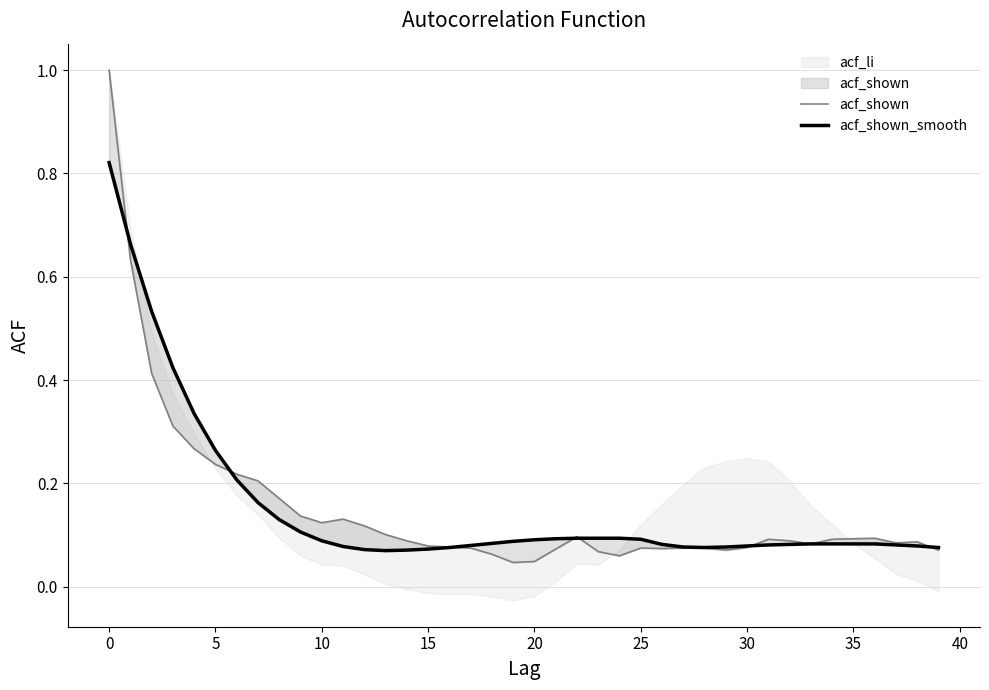

What is the label of the 5th point from the right?

35